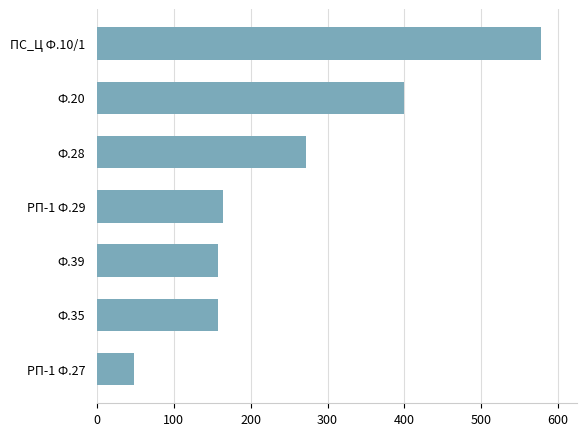

How many data points does each series have?

7